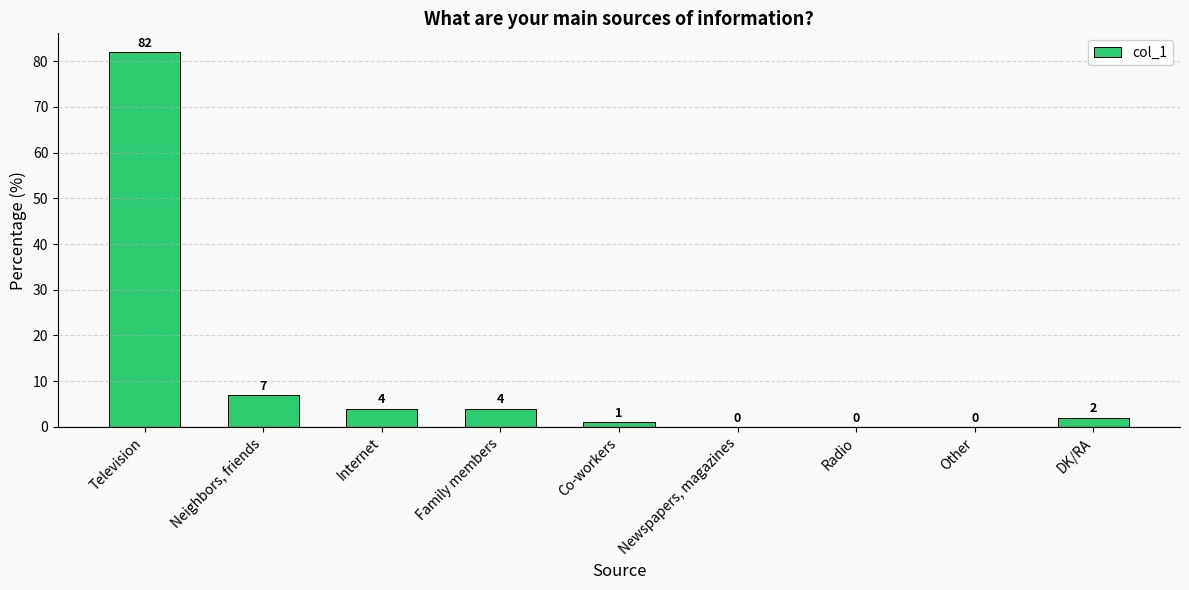

What value does the data have at Neighbors, friends, to the nearest 5?

5